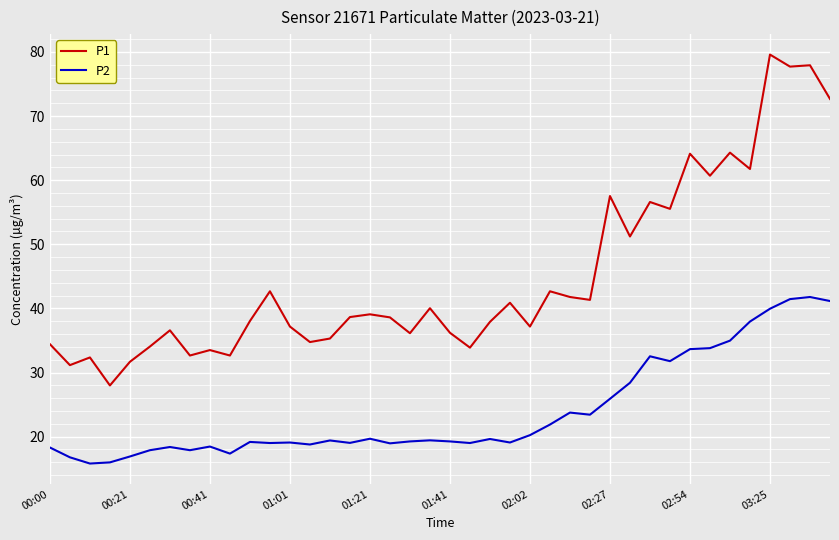

Is this an area chart (filled region under the line)?

No